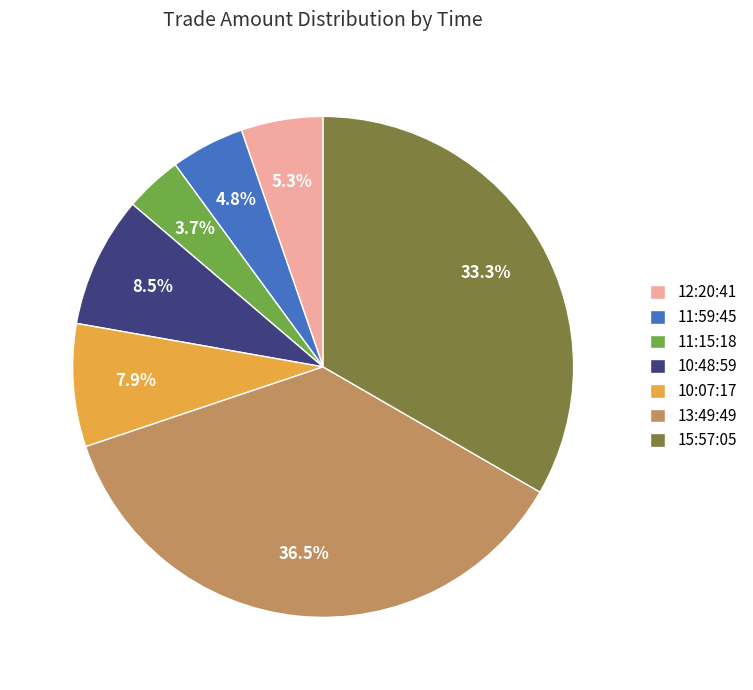

Approximately how many times larger is the value at 13:49:49 compared to 12:20:41?

6.9